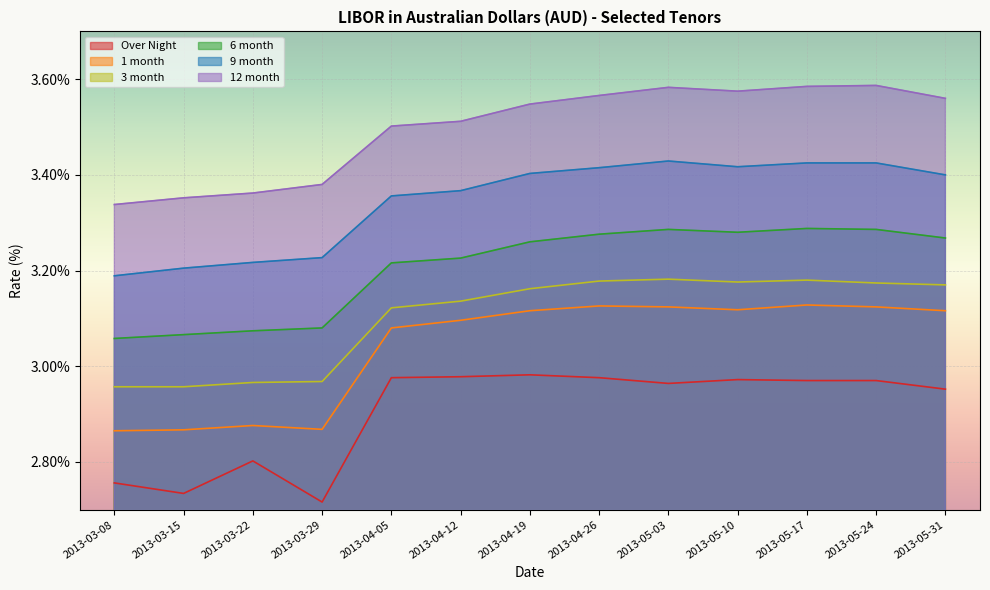

Rank the categories by 9 month value from highest to lowest.

2013-05-03, 2013-05-17, 2013-05-24, 2013-05-10, 2013-04-26, 2013-04-19, 2013-05-31, 2013-04-12, 2013-04-05, 2013-03-29, 2013-03-22, 2013-03-15, 2013-03-08